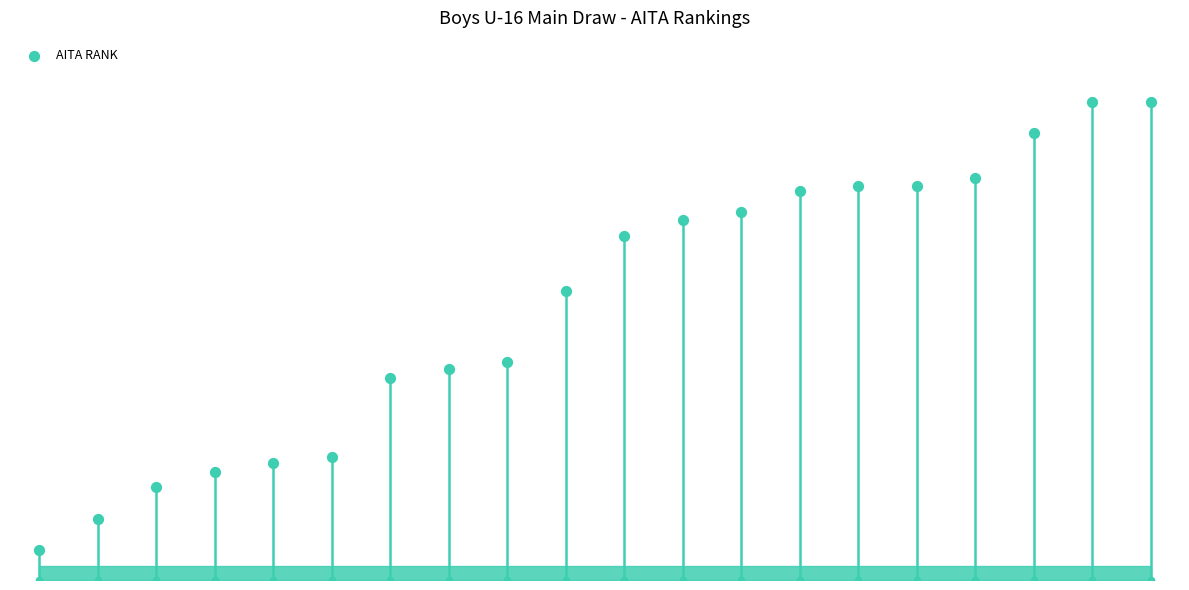

What is the ratio of the value at 18 to the value at 13?

1.2